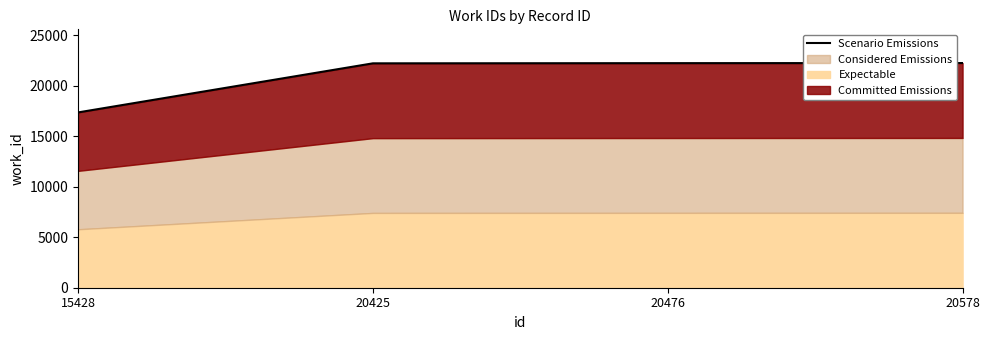

The value at 20578 is 22233. True or false?

True